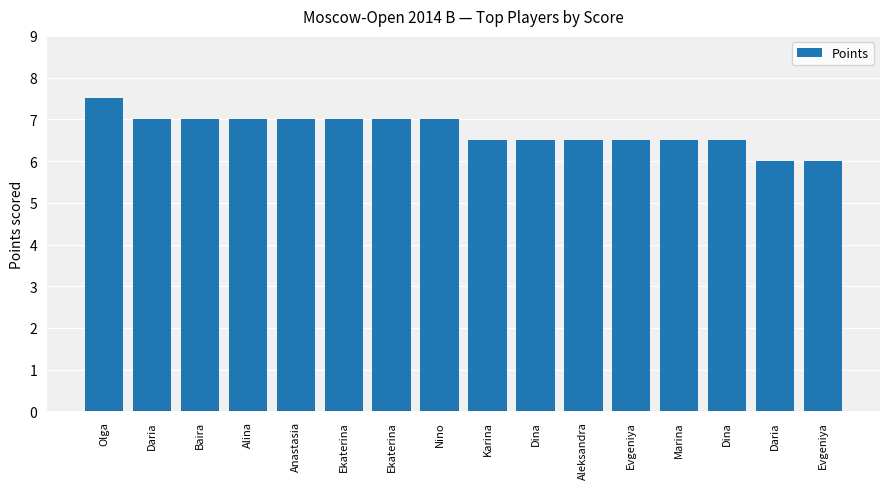

Reading left to right, extract all data points from this chart.

Olga=7.5	Daria=7.0	Baira=7.0	Alina=7.0	Anastasia=7.0	Ekaterina=7.0	Ekaterina=7.0	Nino=7.0	Karina=6.5	Dina=6.5	Aleksandra=6.5	Evgeniya=6.5	Marina=6.5	Dina=6.5	Daria=6.0	Evgeniya=6.0